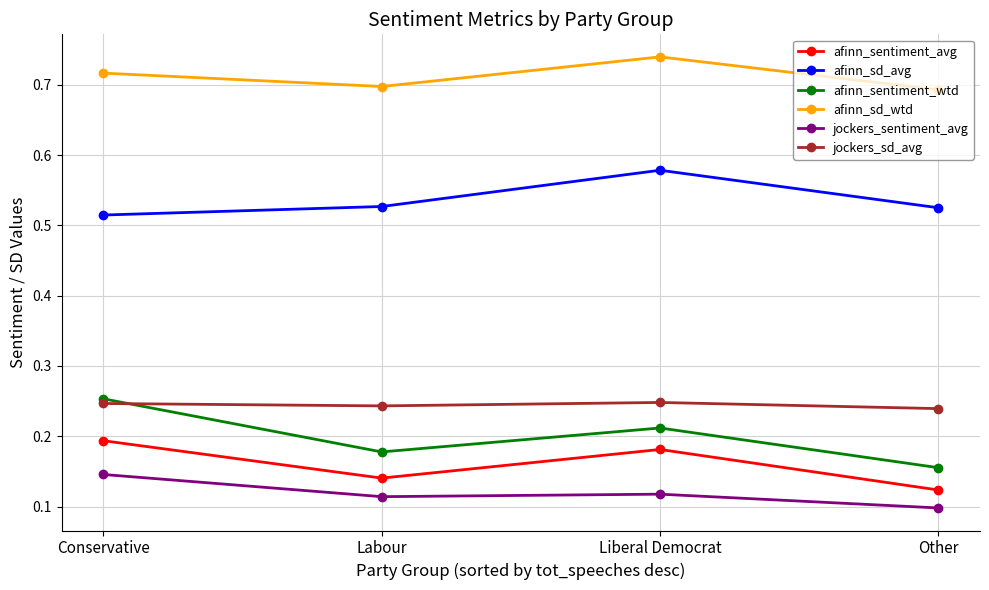

Which category has the lowest value across all series?

Other